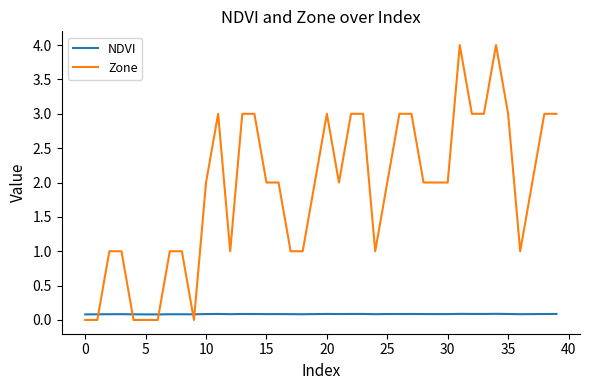

Which series ends up on top after the final intersection of Zone and NDVI?

Zone